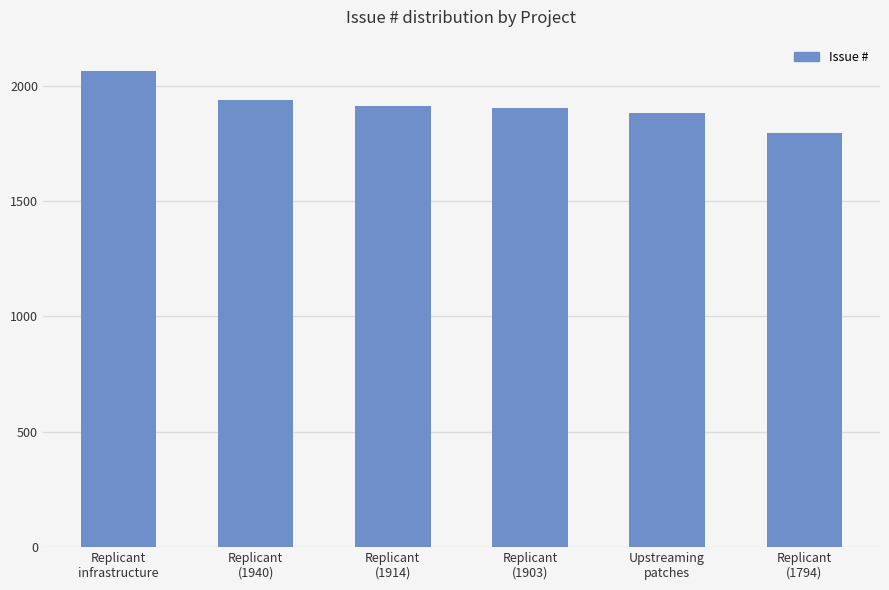

Between Replicant
(1914) and Replicant
(1940), which is larger?

Replicant
(1940)